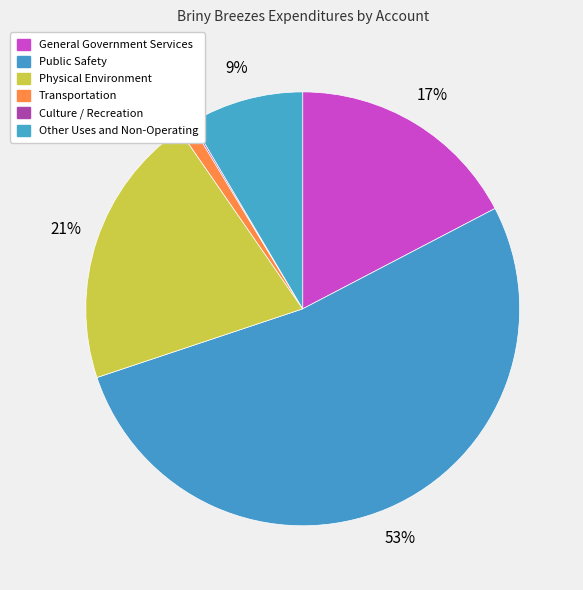

Is it true that Culture / Recreation is 0% of the pie?

True